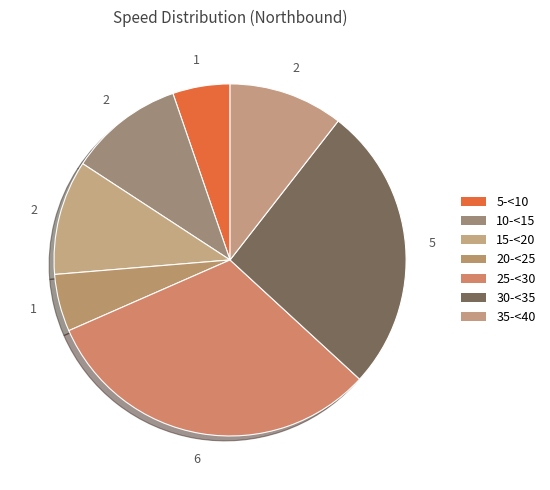

Is there a majority slice in this chart?

No